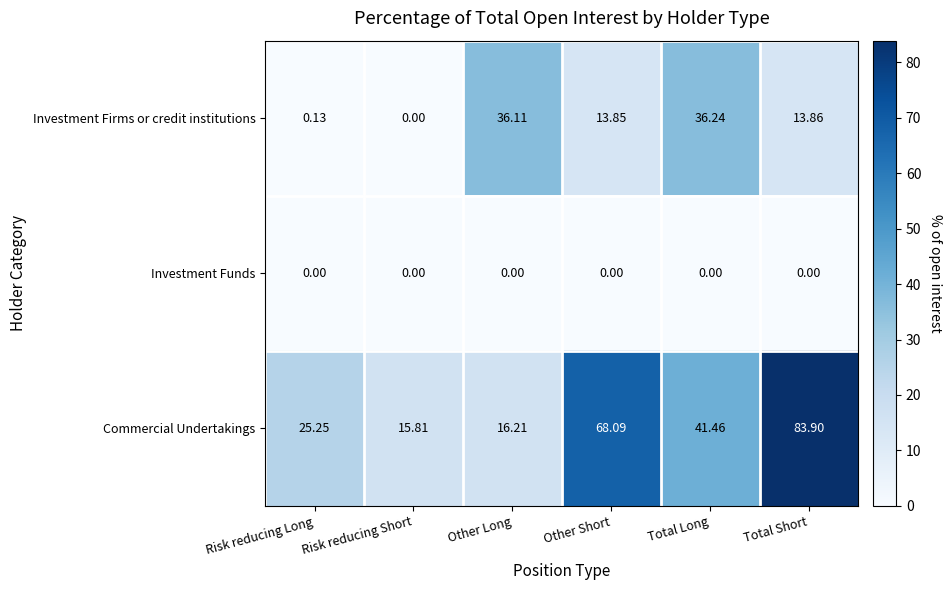

What is the total value across all series at Other Long?

52.3